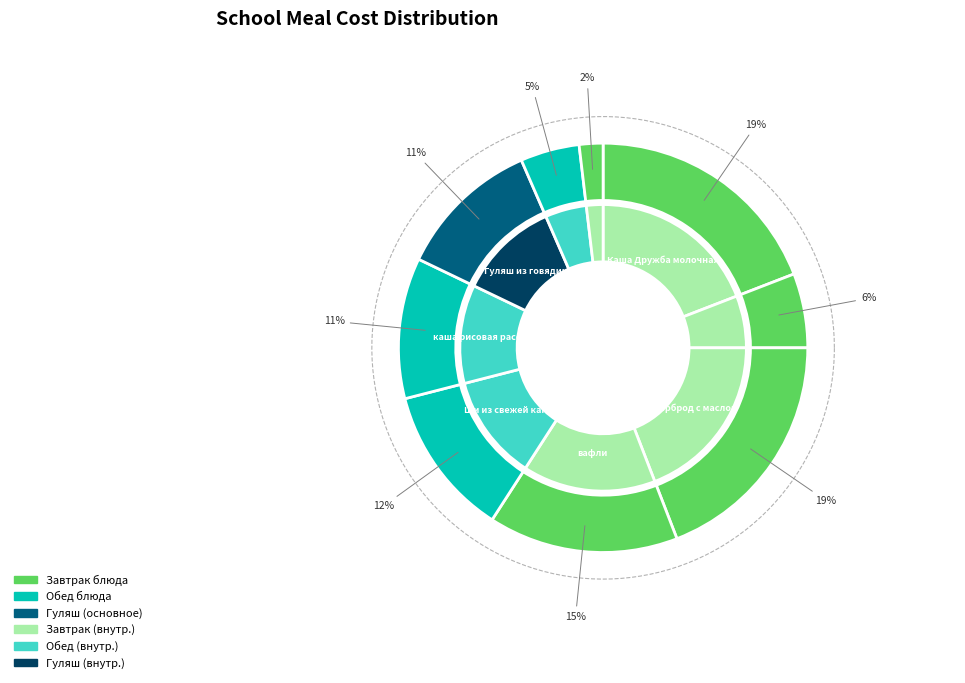

To the nearest percent, what portion does Гуляш из говядины represent?

11%